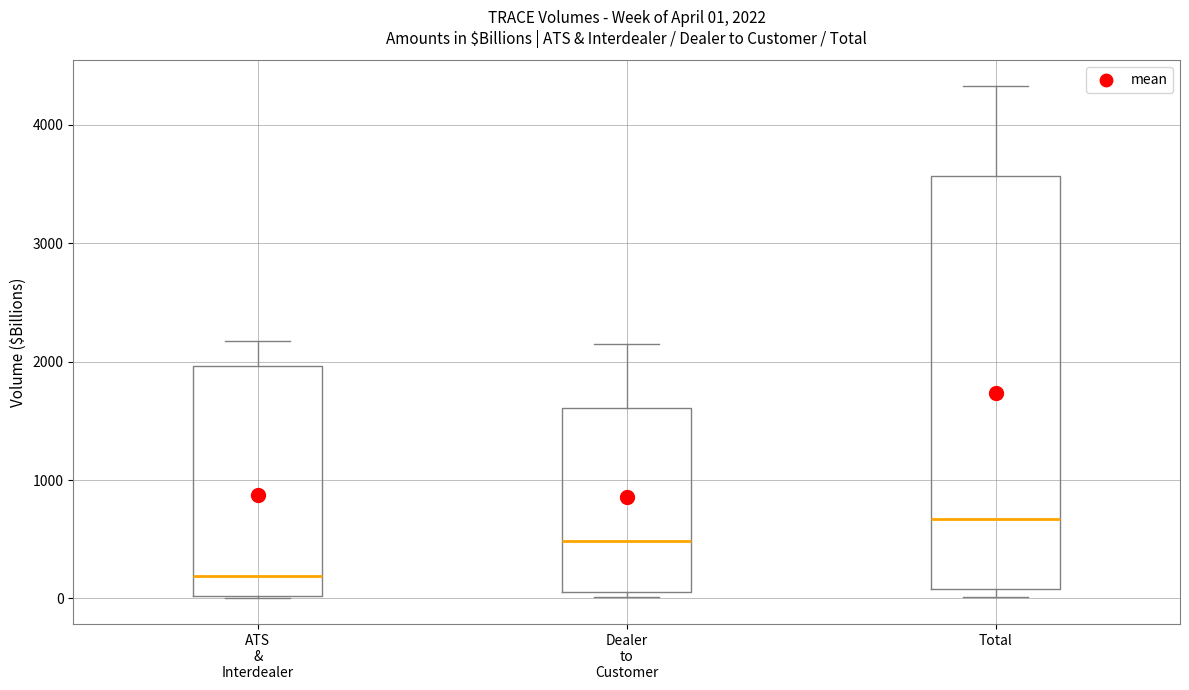

Comparing the boxes themselves (not the whiskers), which one is the tallest?

Total